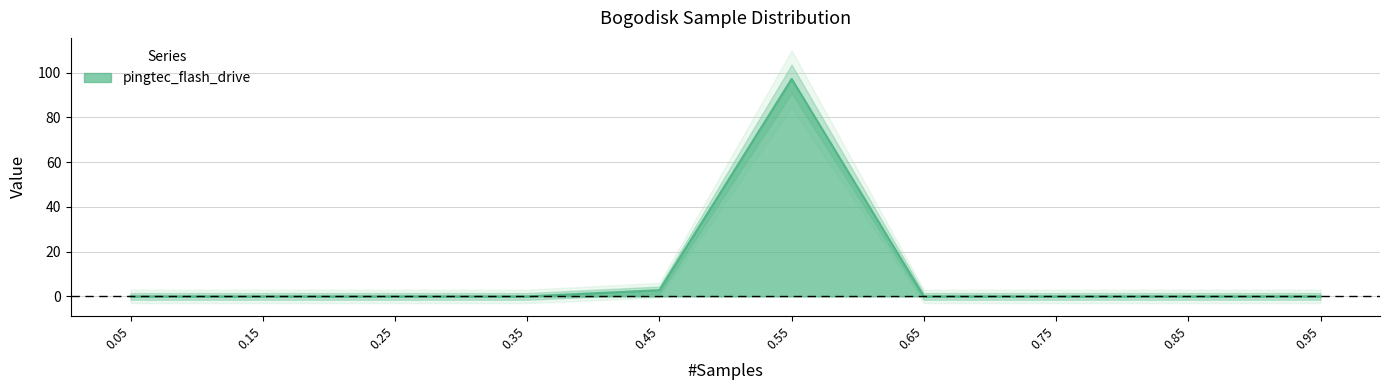

How many values exceed 0?

5